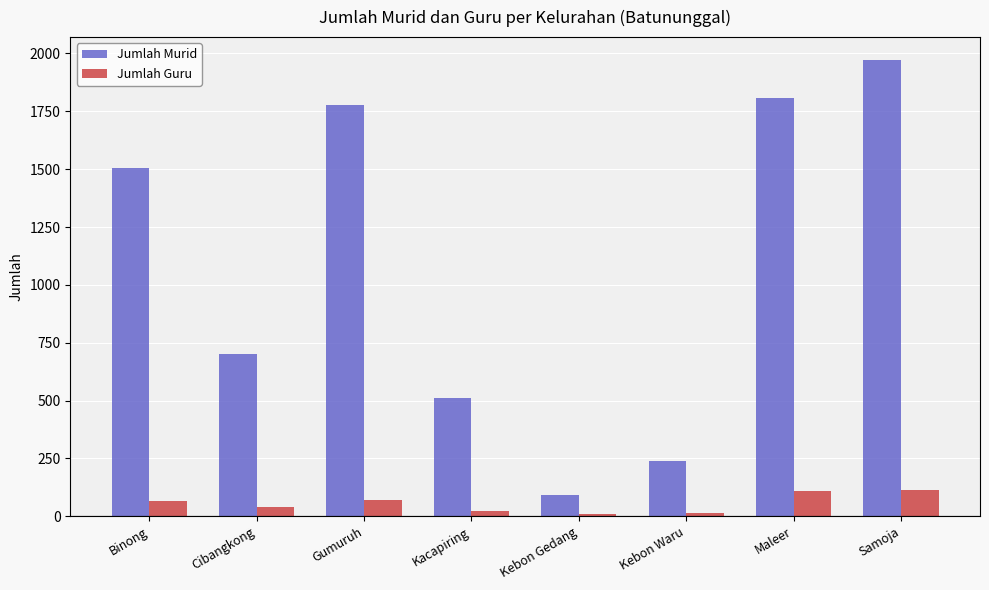

What is the difference between the Jumlah Guru values at Kebon Gedang and Kacapiring?

14